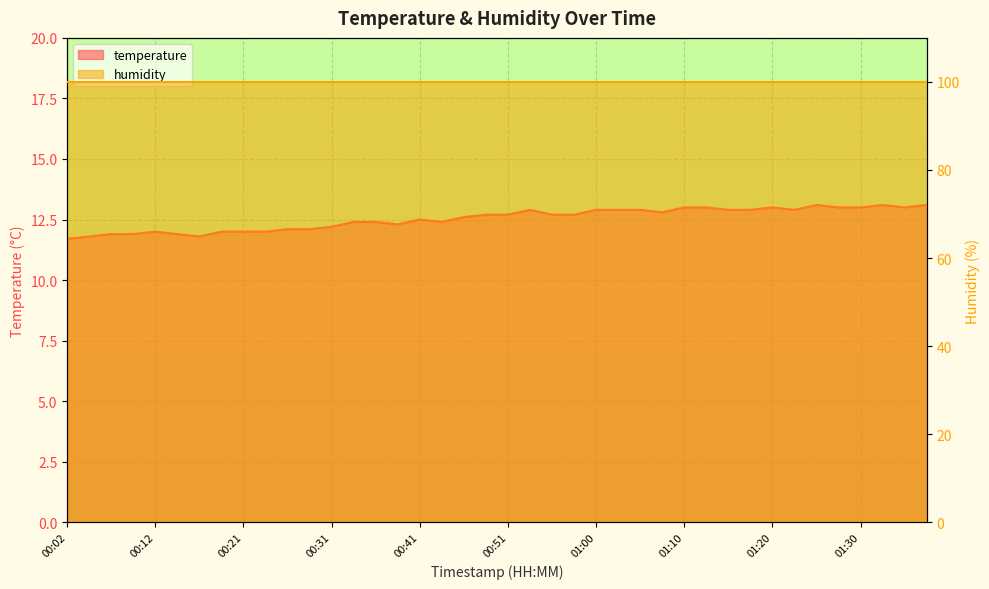

Rank the categories by value from lowest to highest.

00:02, 00:04, 00:17, 00:07, 00:09, 00:14, 00:12, 00:19, 00:21, 00:24, 00:26, 00:29, 00:31, 00:38, 00:34, 00:36, 00:43, 00:41, 00:46, 00:48, 00:51, 00:55, 00:58, 01:08, 00:53, 01:00, 01:03, 01:05, 01:15, 01:17, 01:22, 01:10, 01:12, 01:20, 01:27, 01:30, 01:35, 01:25, 01:32, 01:37